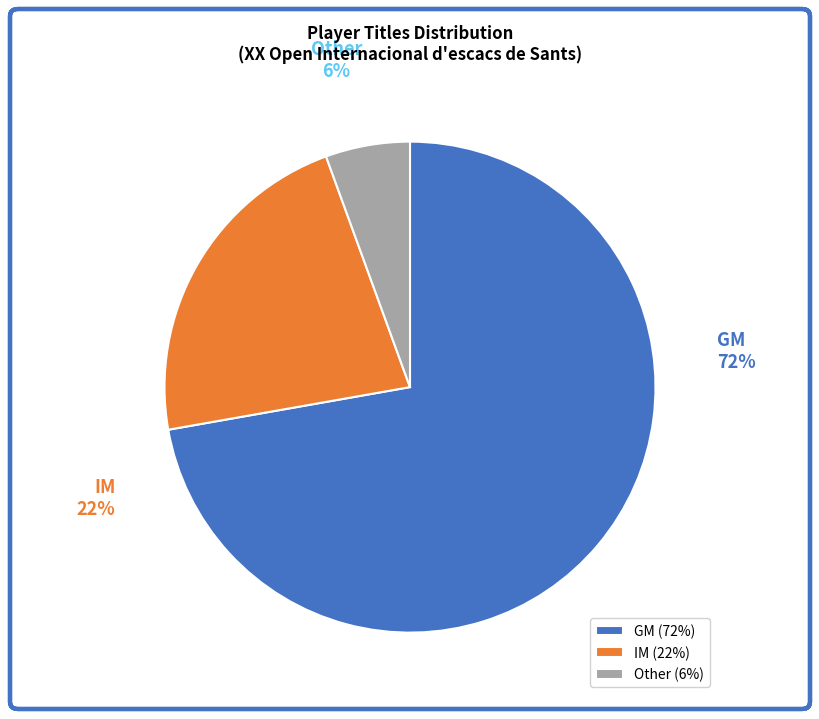

Combined, what portion of the pie is IM and Other?

27.8%